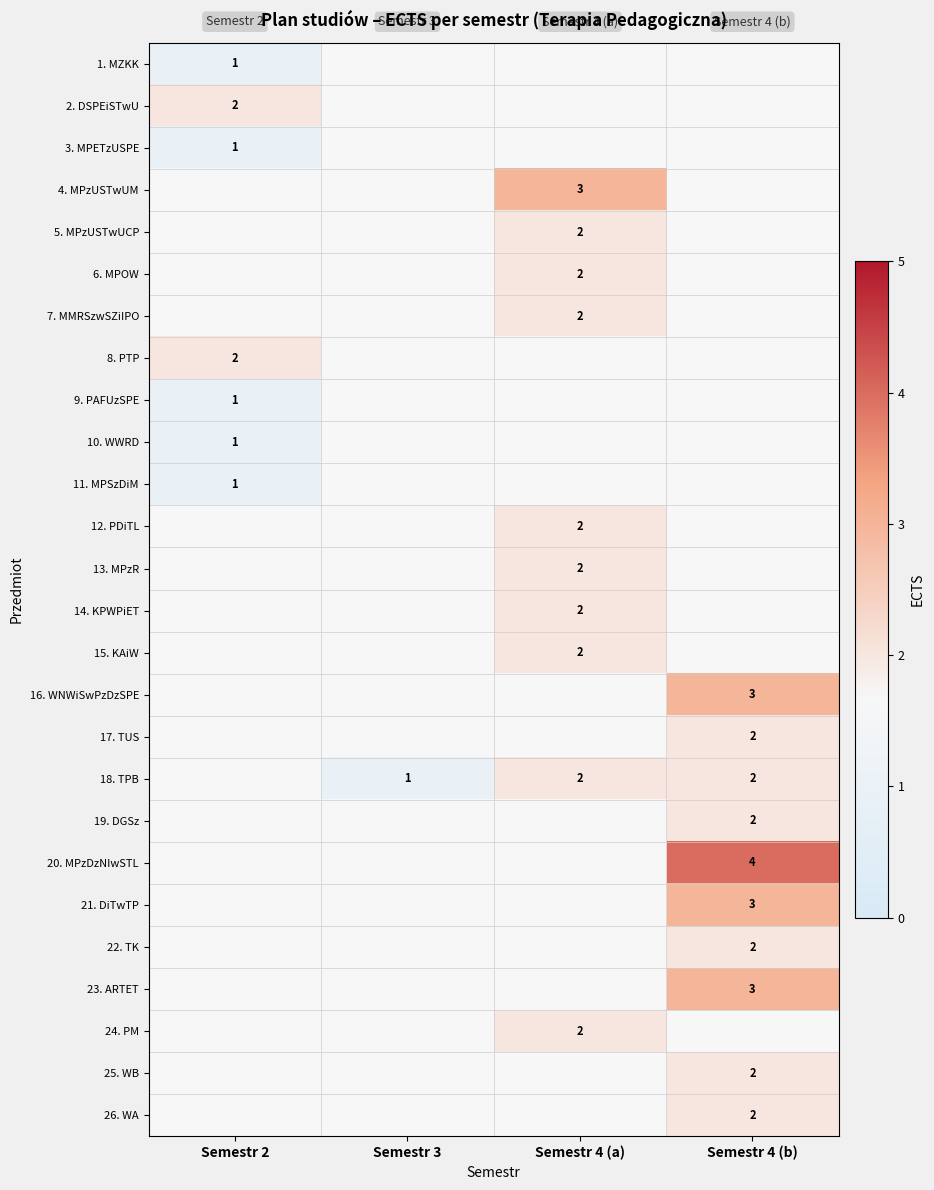

What is the greatest value displayed?

4.0